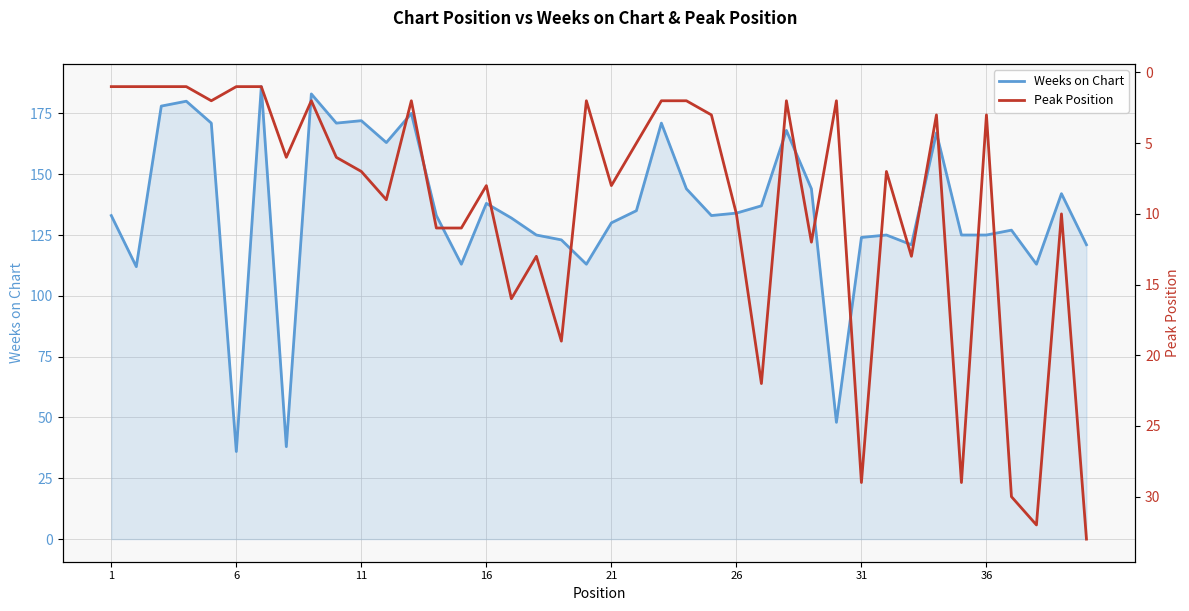

Which series has the largest total across all categories?

Weeks on Chart